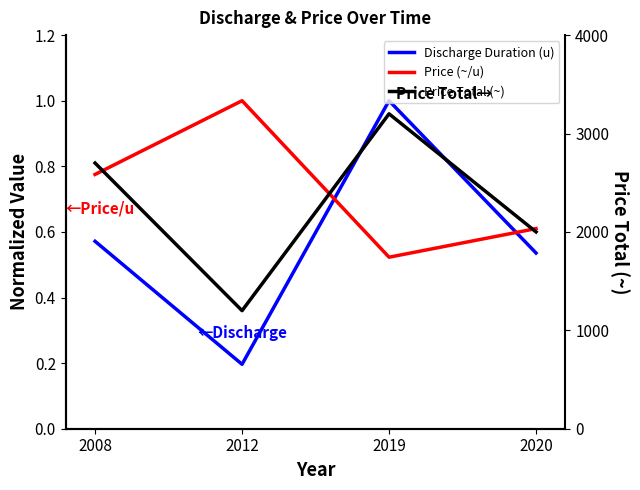

Is it true that Price (~/u) equals 1.0 at 2012?

True